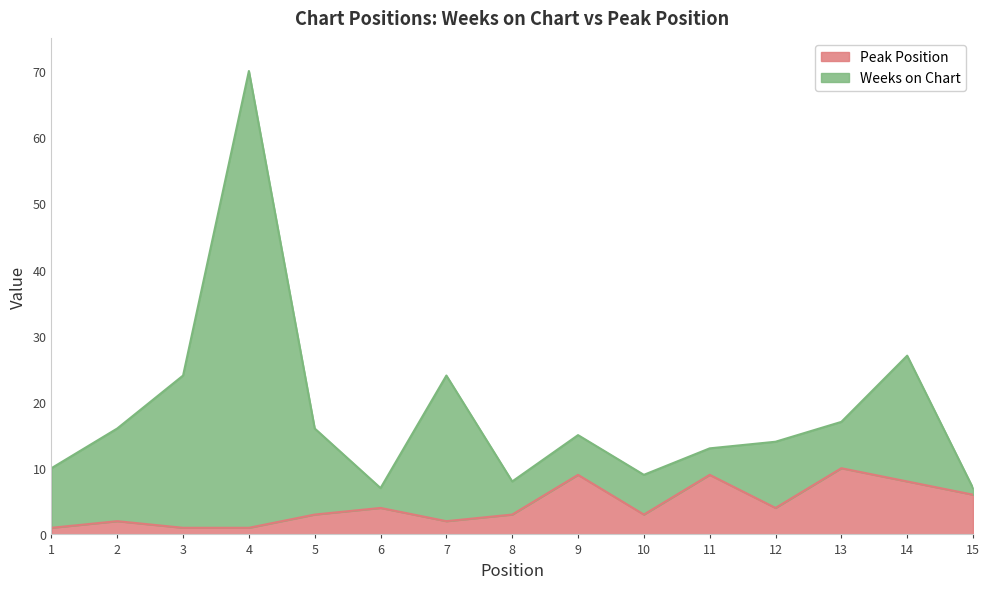

What is the total value across all series at 14?

27